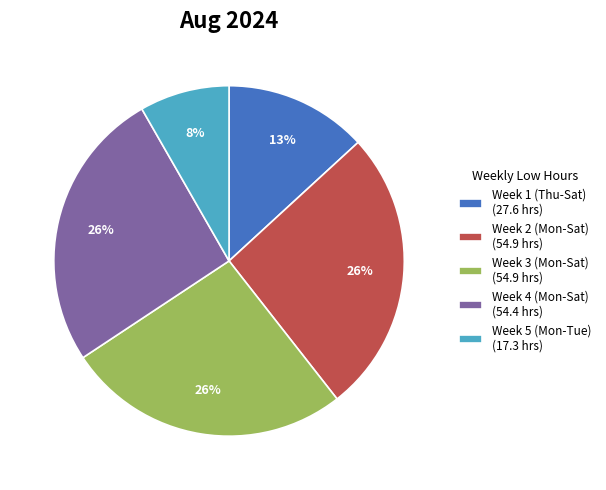

Between Week 1 (Thu-Sat) (27.6 hrs) and Week 4 (Mon-Sat) (54.4 hrs), which is larger?

Week 4 (Mon-Sat) (54.4 hrs)